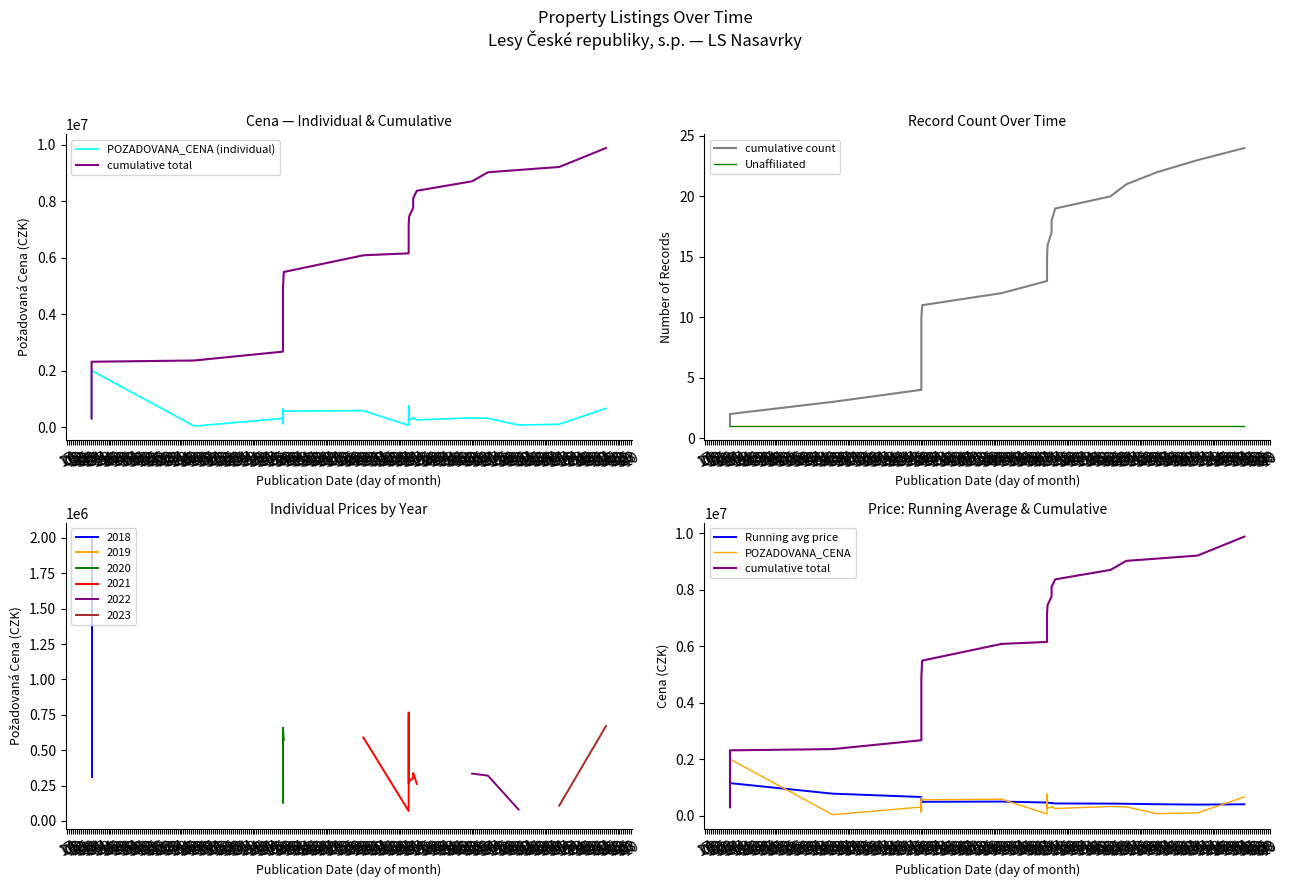

What is the highest value of the 2022 series?

334180